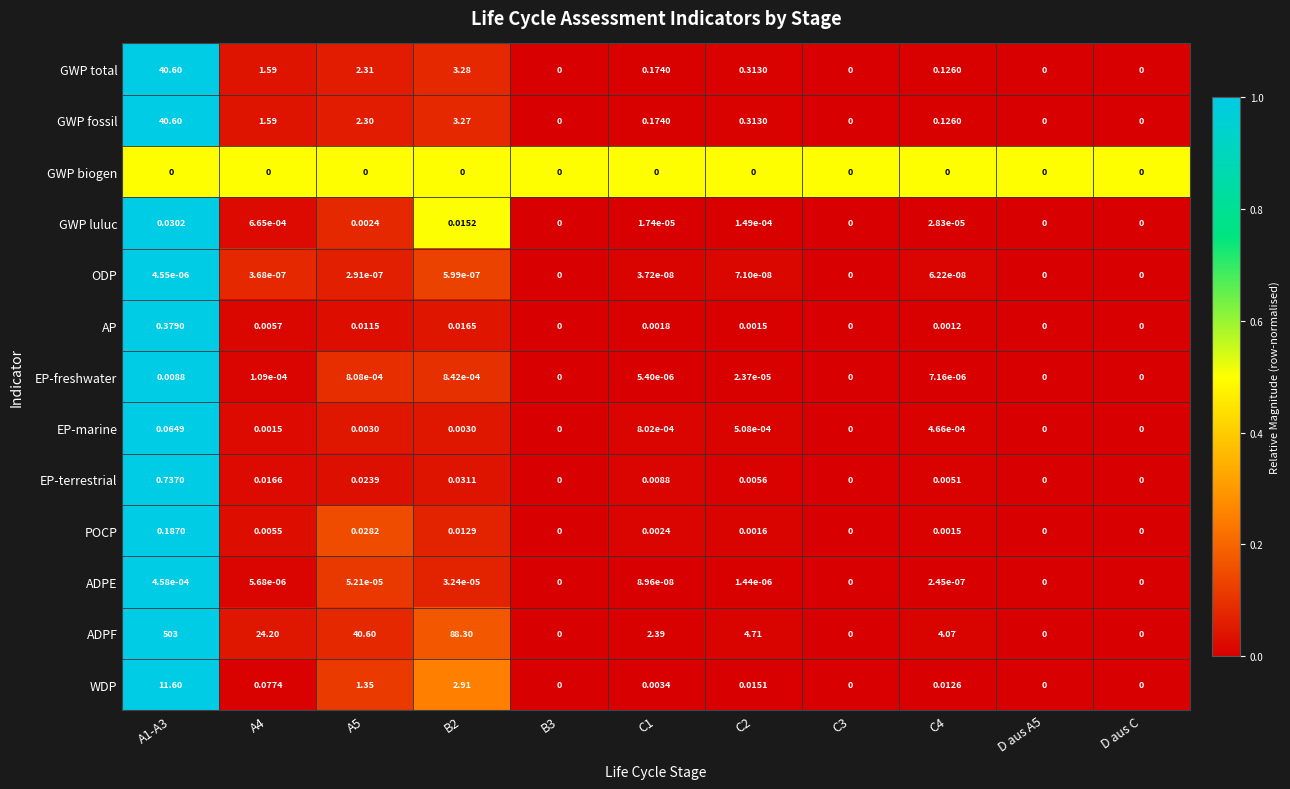

Which series has the largest range (max minus min)?

ADPF